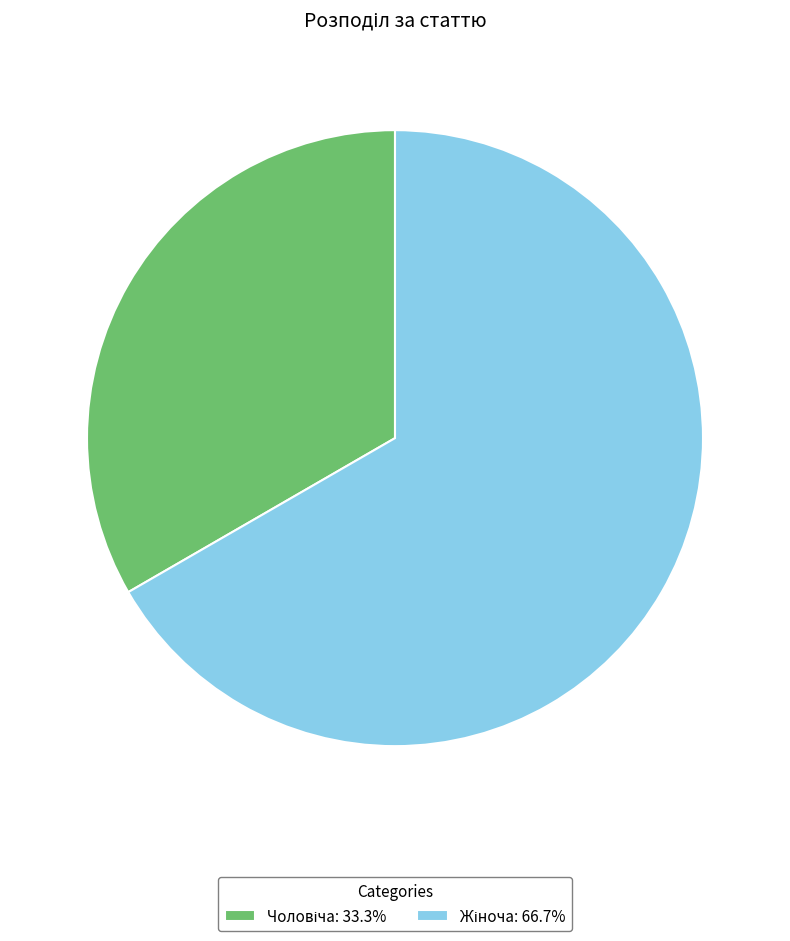

Is there a majority slice in this chart?

Yes